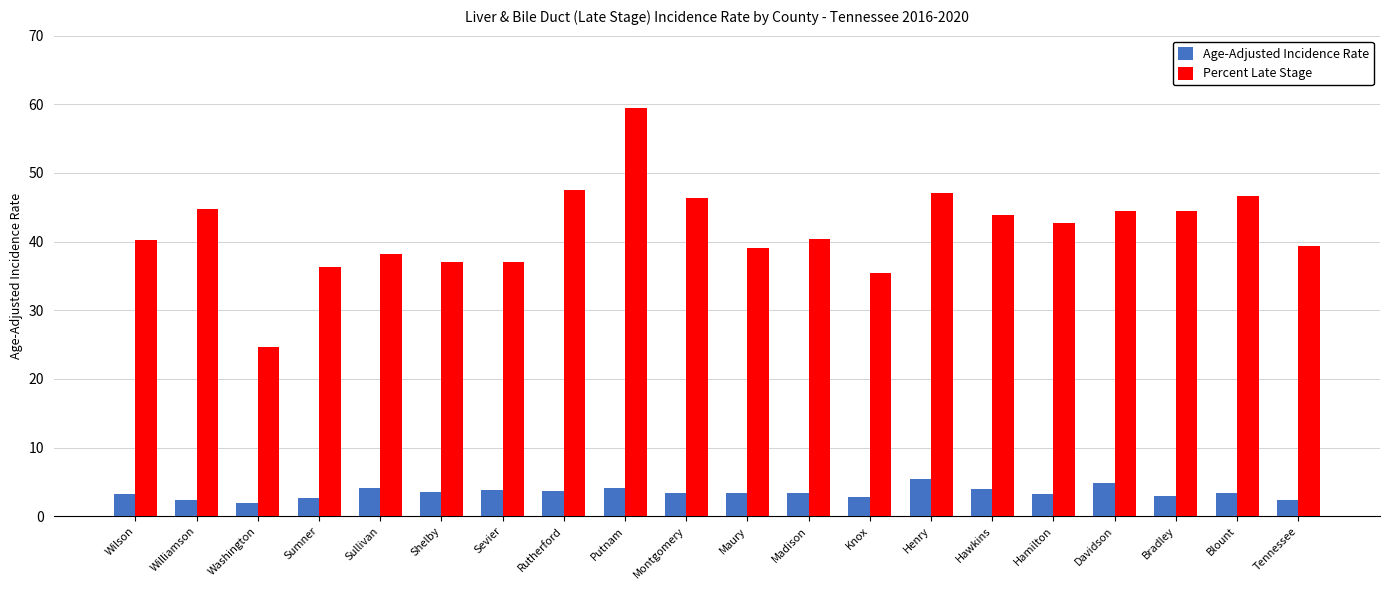

What is the total value across all series at Williamson?

47.1